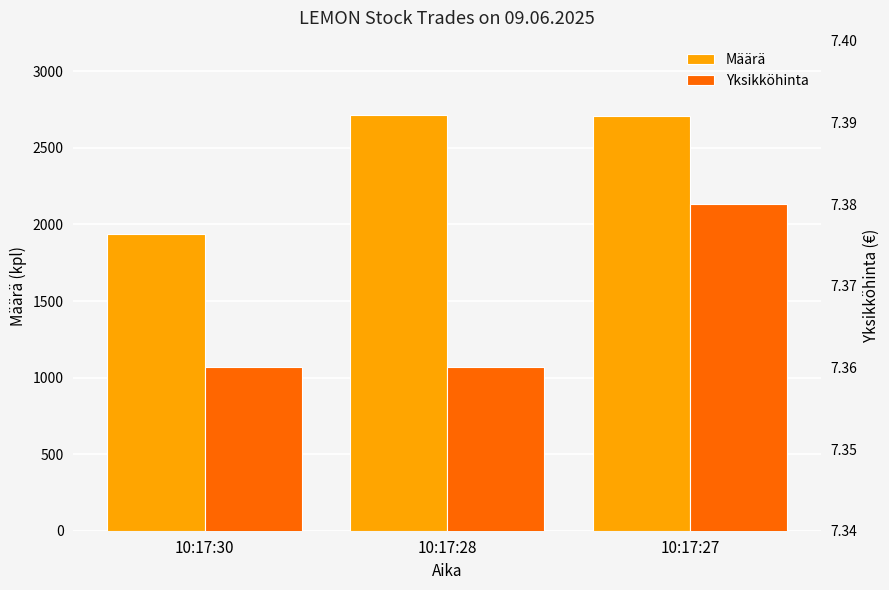

Reading left to right, list all the values displayed in this chart.

Määrä: 10:17:30=1937.0	10:17:28=2717.0	10:17:27=2710.0
Yksikköhinta: 10:17:30=7.4	10:17:28=7.4	10:17:27=7.4